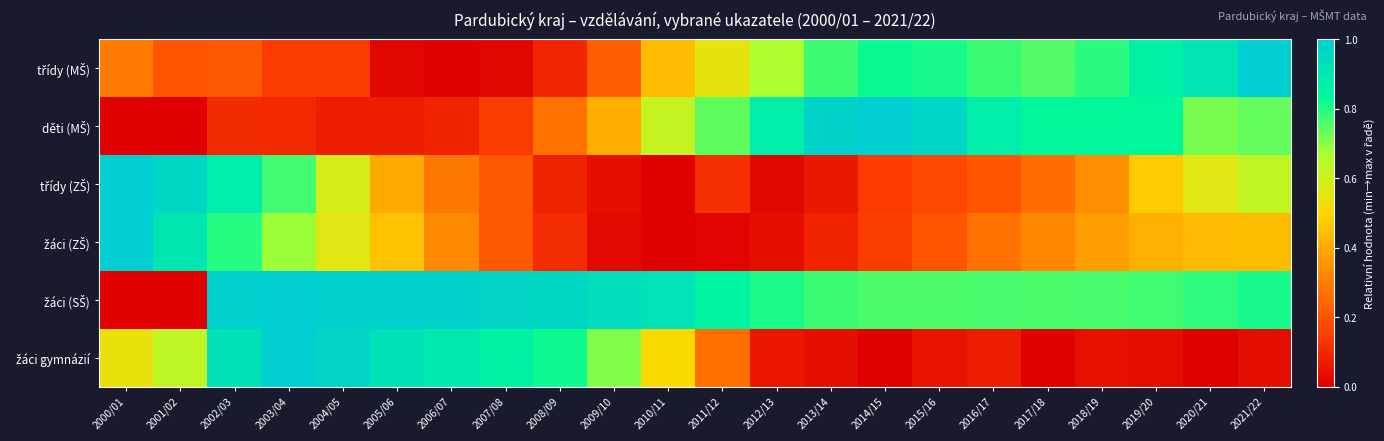

At which category does the chart reach its peak across all series?

2021/22